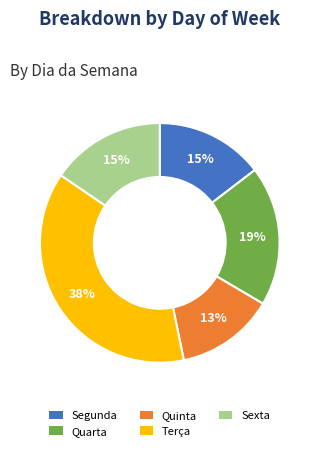

Count the number of slices in the pie.

5